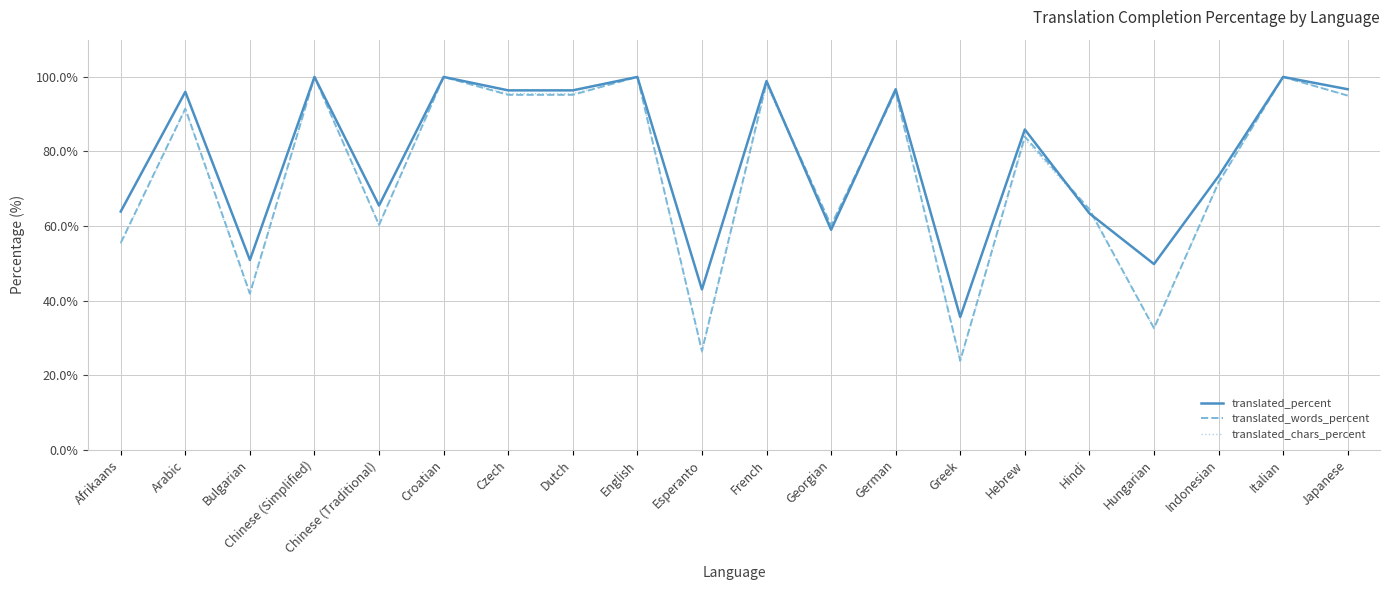

Where is the first local minimum for translated_words_percent?

Bulgarian